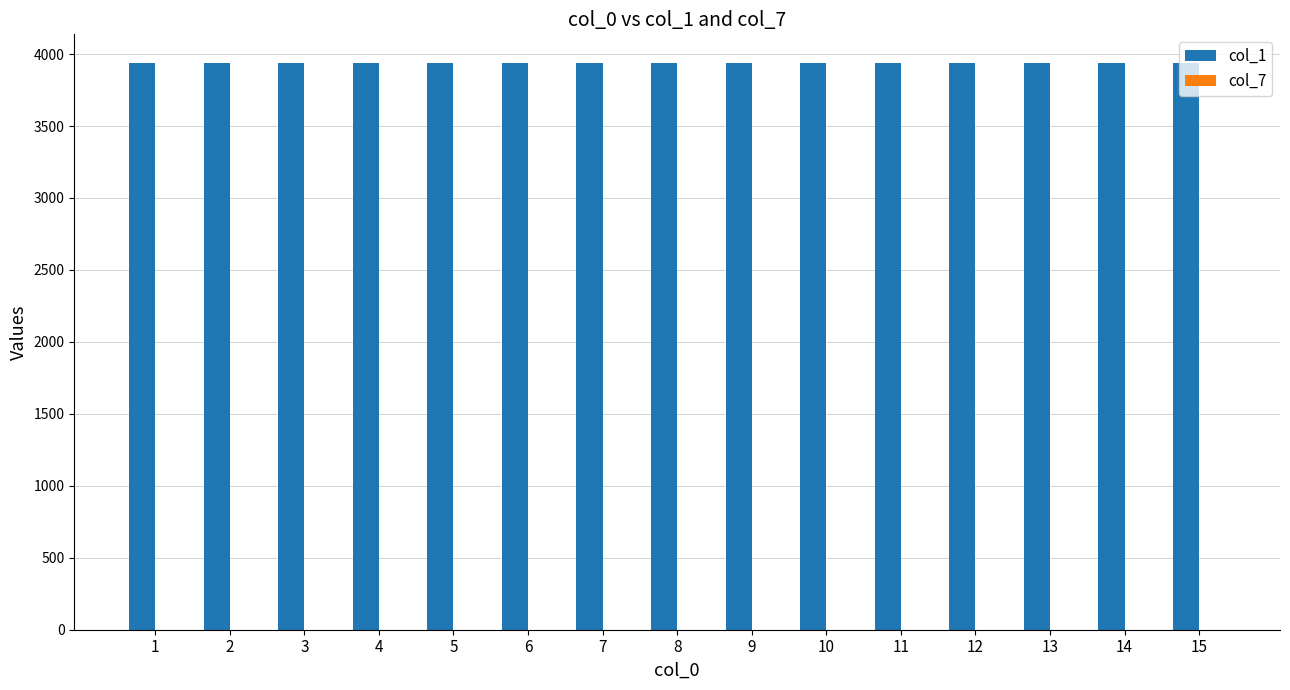

How many bars are there in total?

30